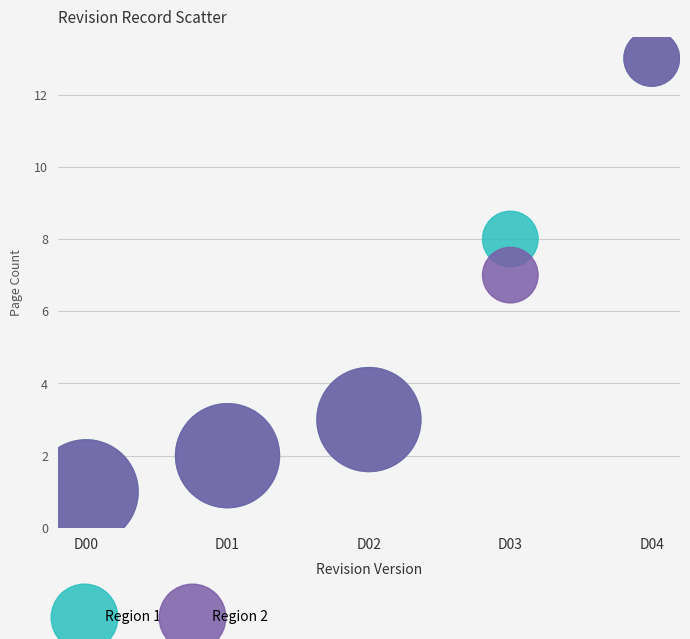

What are all the series names shown in the legend?

Region 1, Region 2